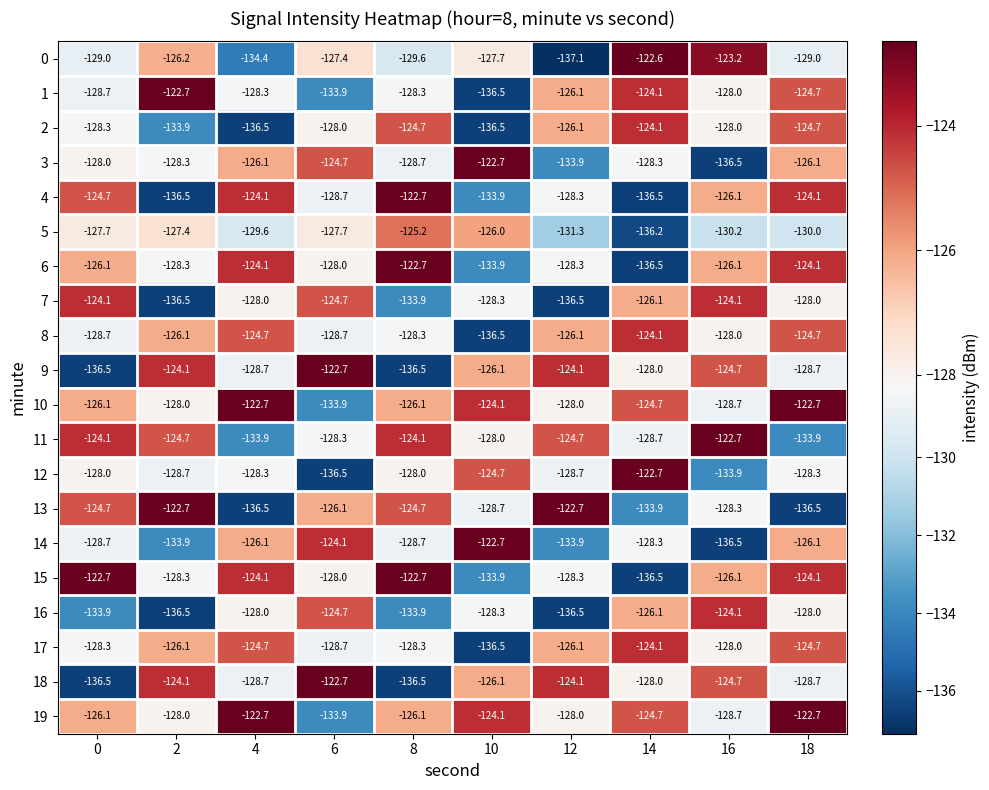

At which label does 14 first exceed -128?

4